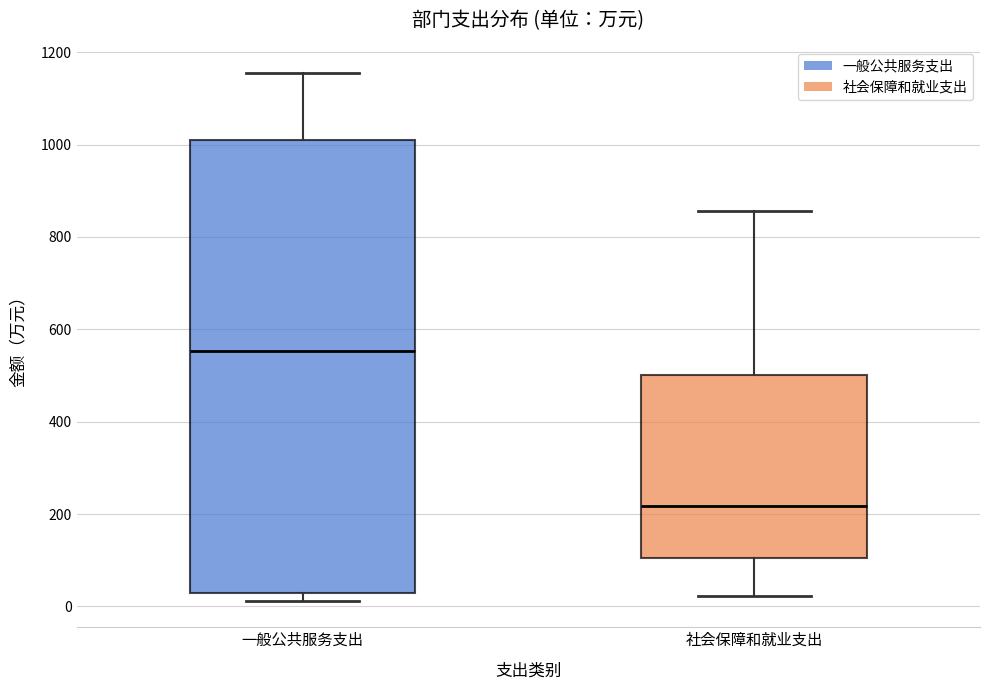

Which box's median line is the lowest?

社会保障和就业支出